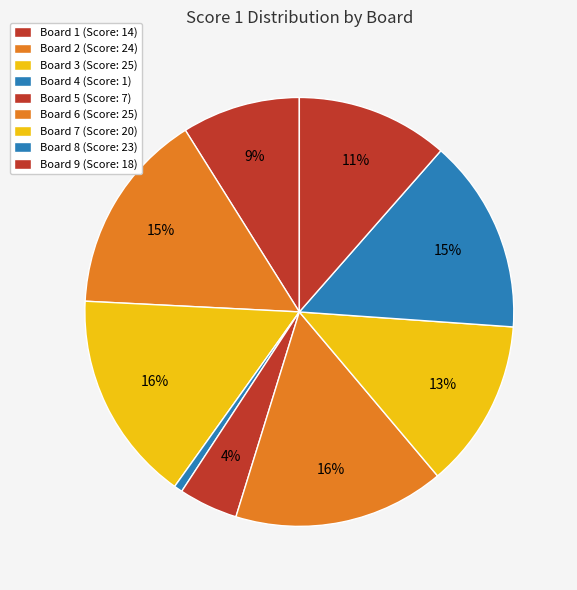

To the nearest percent, what portion does Board 8 represent?

15%